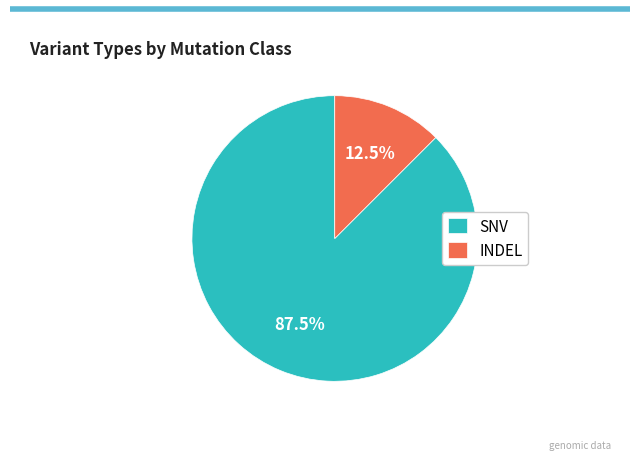

Does INDEL account for over 50% of the chart?

No